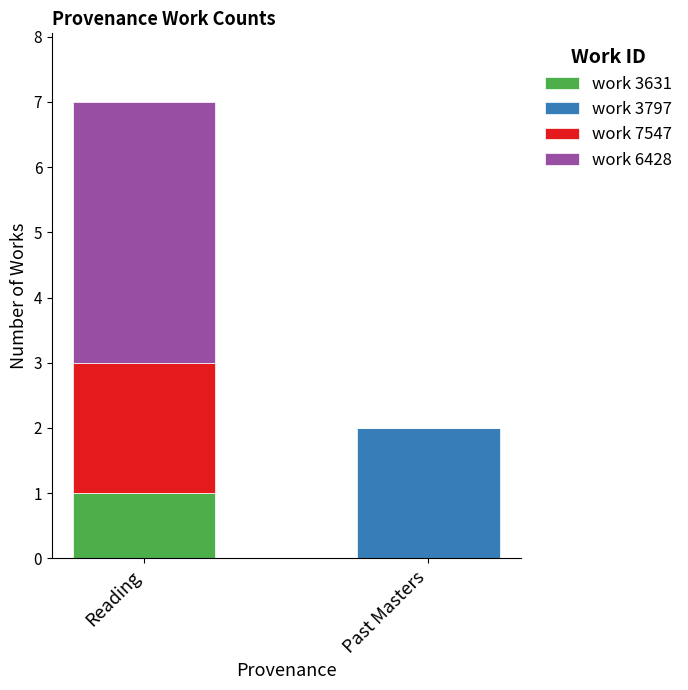

Does the chart contain stacked bars?

Yes